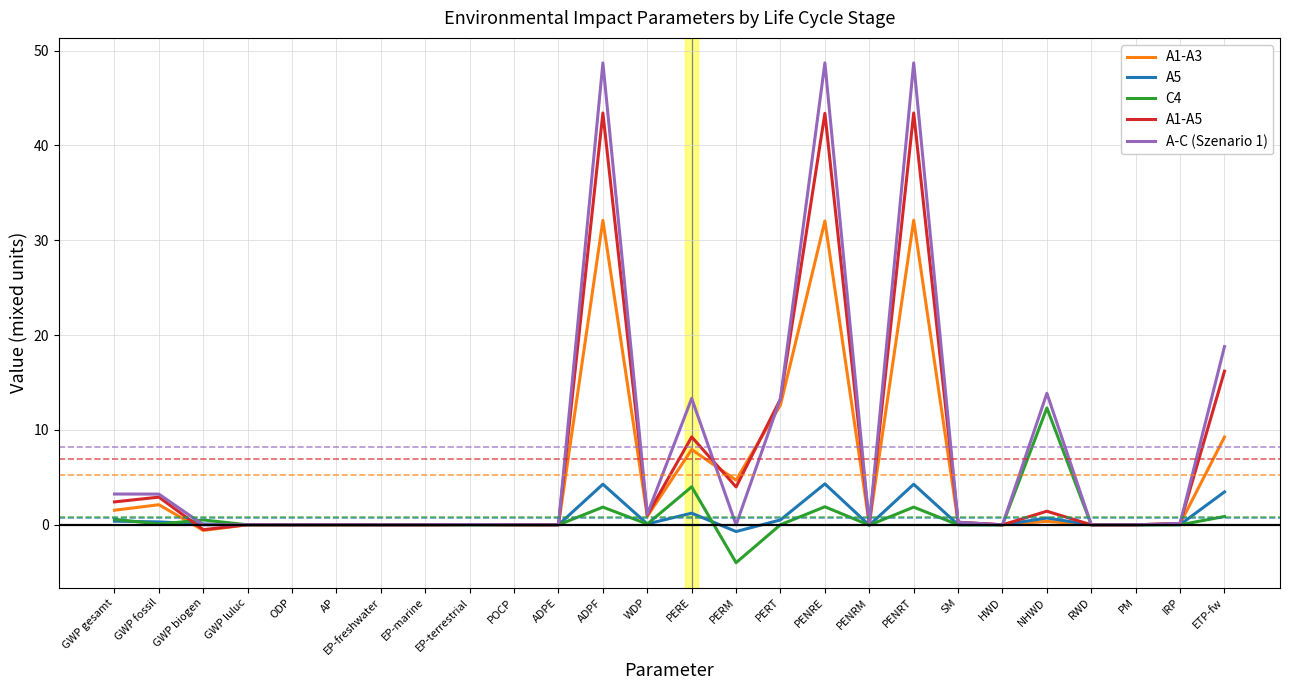

Rank the series by their maximum value, from highest to lowest.

A-C (Szenario 1), A1-A5, A1-A3, C4, A5